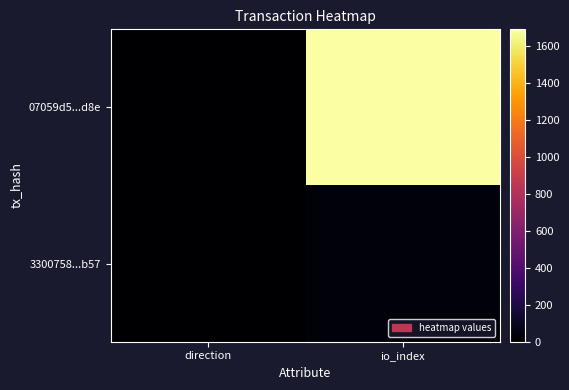

Reading right to left, transcribe all the data shown in this chart.

07059d5...d8e: io_index=1688	direction=-1
3300758...b57: io_index=27	direction=1